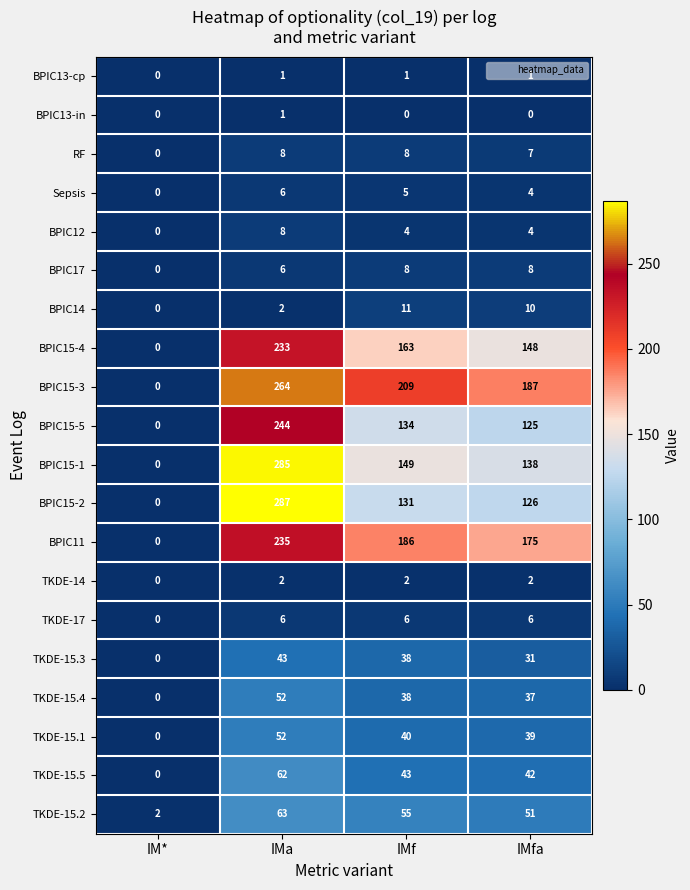

Which category has the highest value in the BPIC15-2 series?

IMa